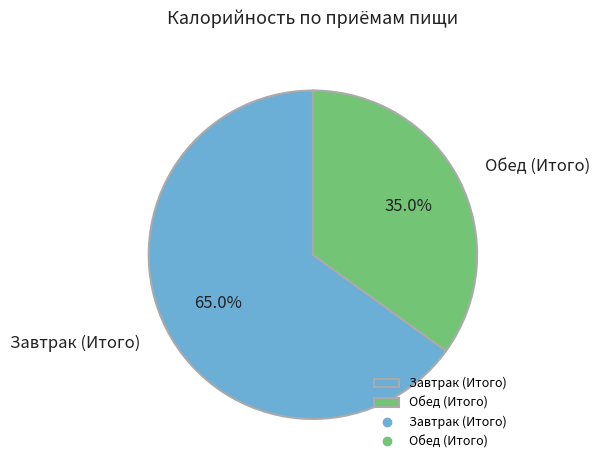

What percentage is the Обед (Итого) slice, to the nearest percent?

35%